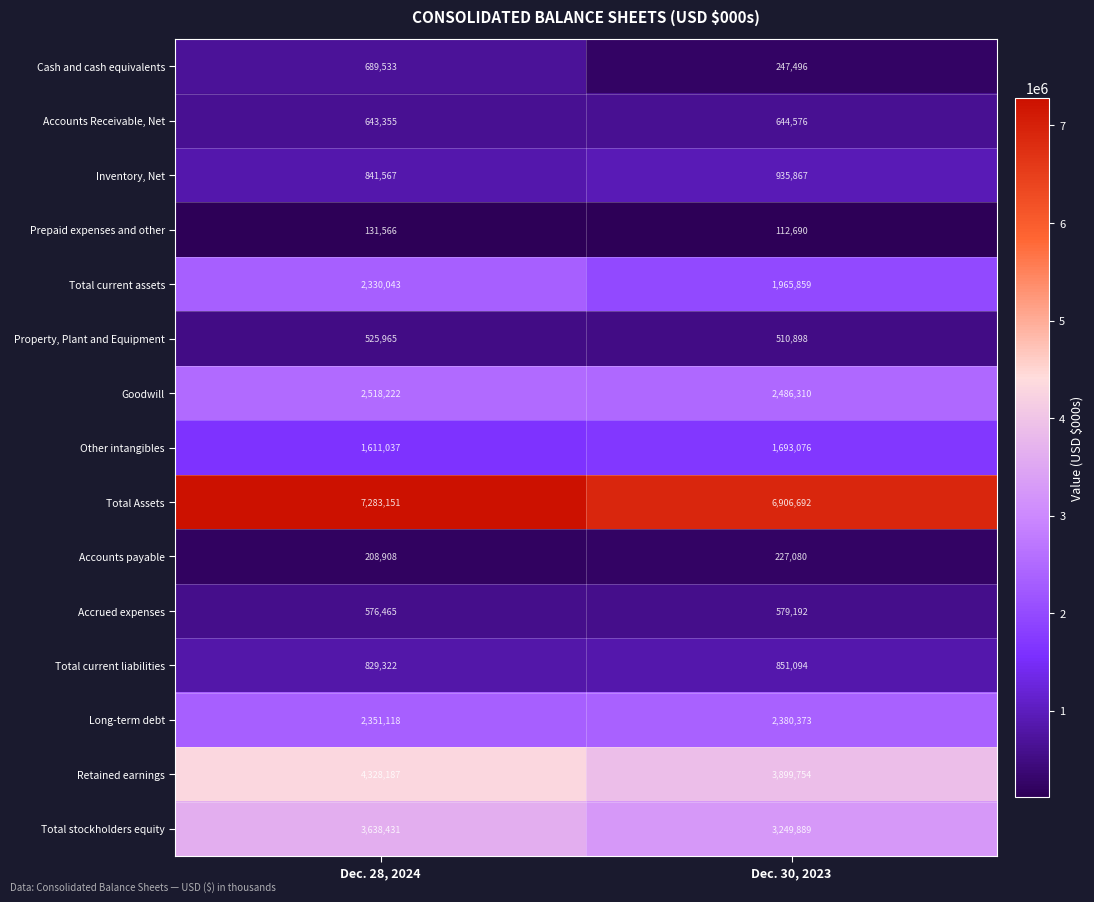

True or false: Cash and cash equivalents has a value of 345462 at Dec. 30, 2023.

False